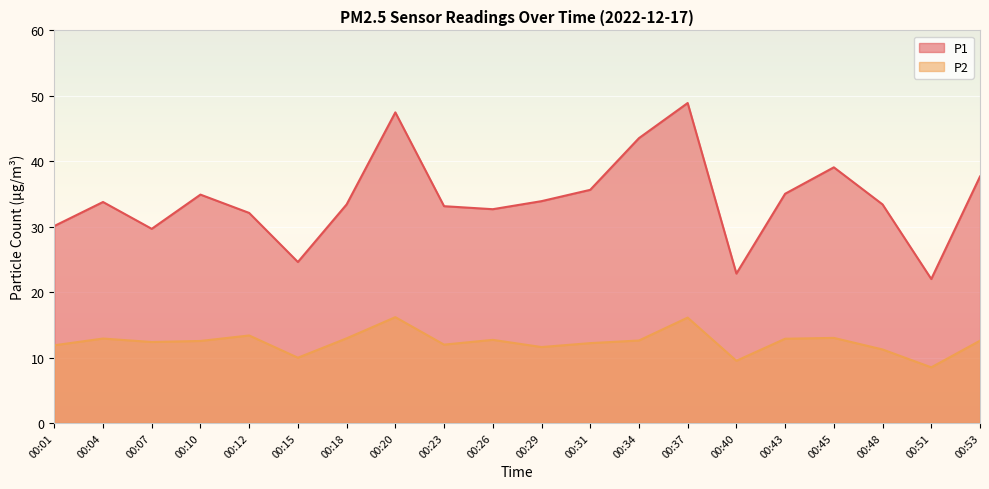

Rank the categories by P2 value from lowest to highest.

00:51, 00:40, 00:15, 00:48, 00:29, 00:01, 00:23, 00:31, 00:07, 00:10, 00:53, 00:34, 00:26, 00:43, 00:04, 00:18, 00:45, 00:12, 00:37, 00:20